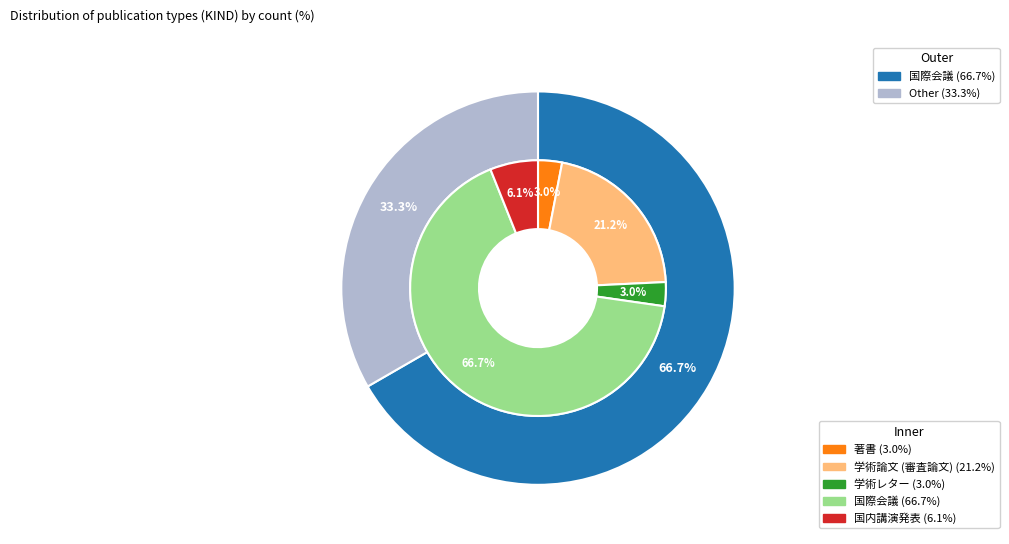

The 学術論文 (審査論文) slice represents 21% of the pie. True or false?

True